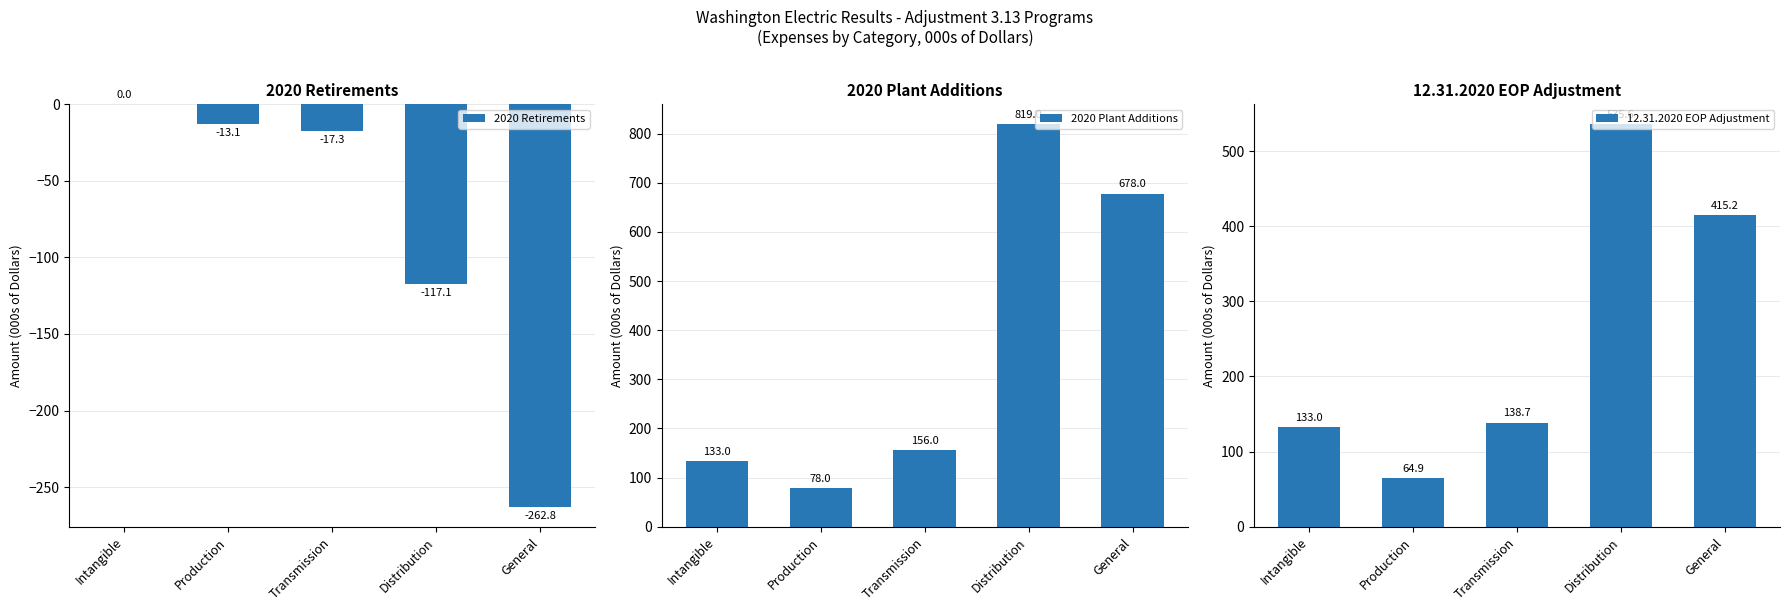

Which has a higher value, Distribution or Production?

Production